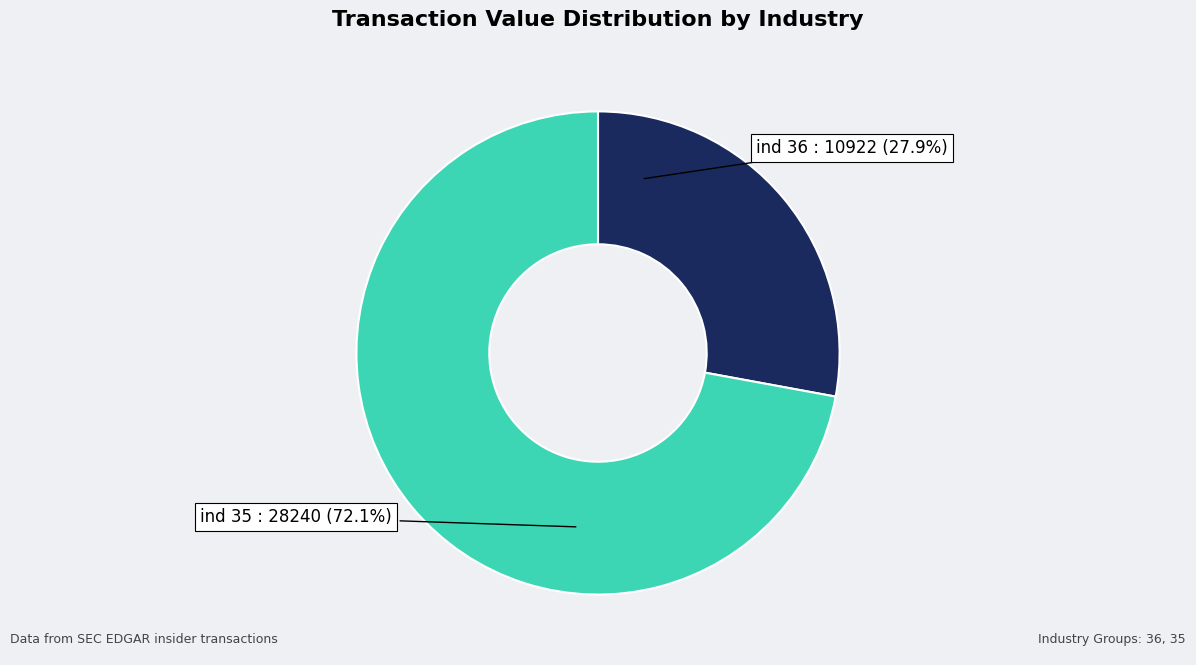

Is there any slice that represents more than half of the pie?

Yes